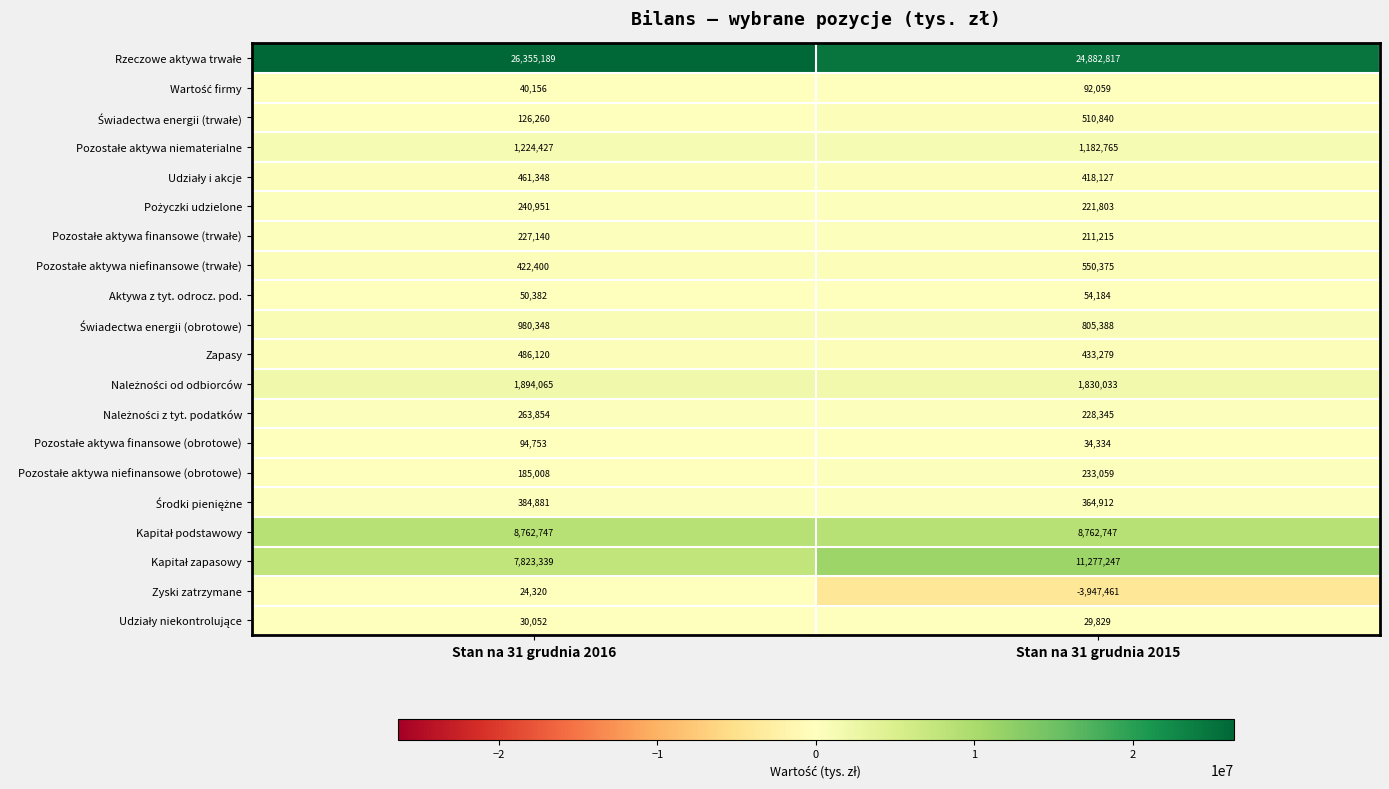

Which series changed the most between Stan na 31 grudnia 2016 and Stan na 31 grudnia 2015?

Zyski zatrzymane